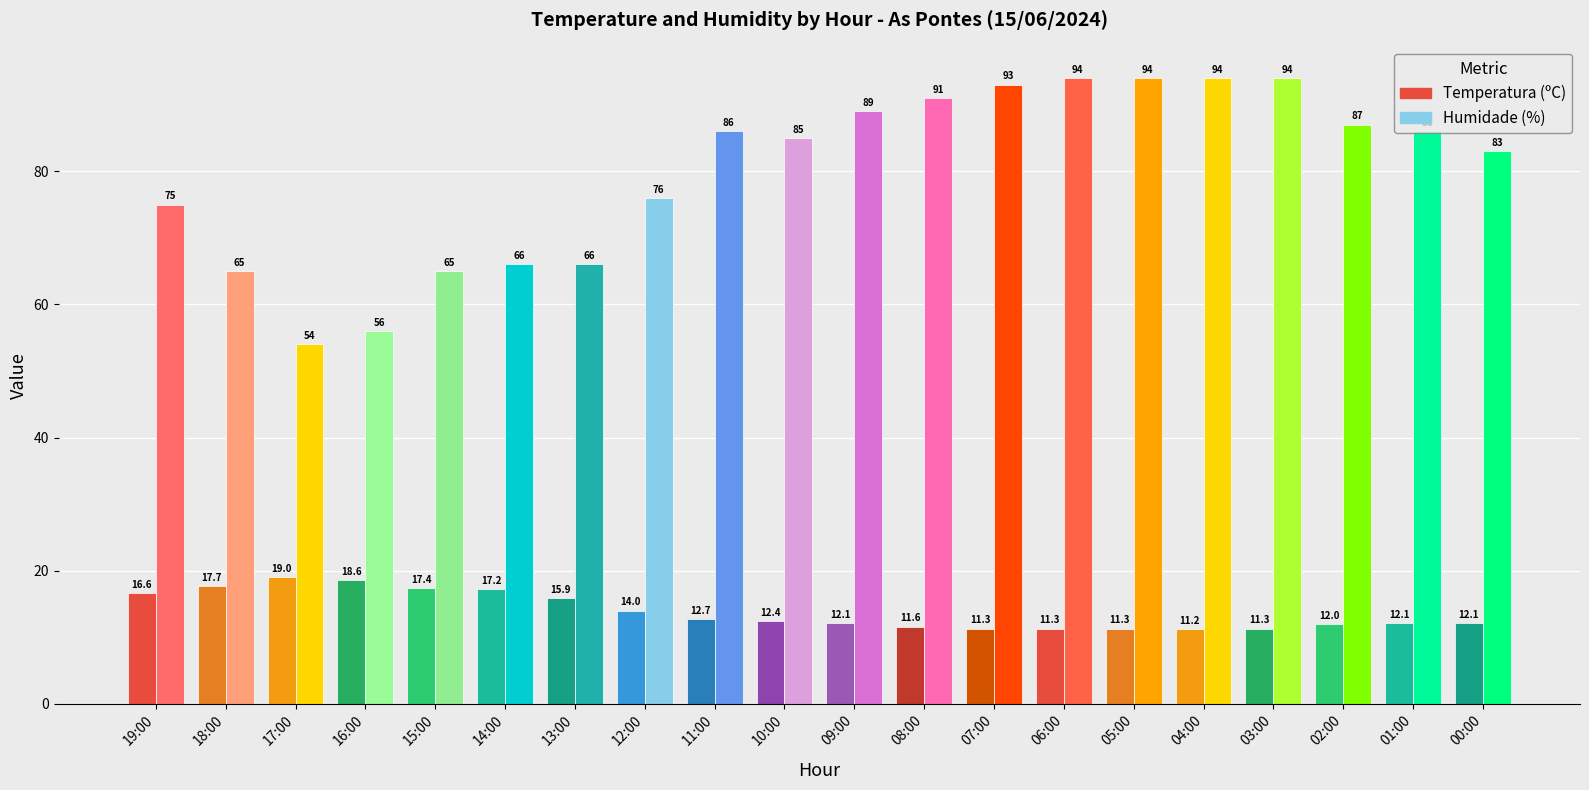

How many data points does each series have?

20